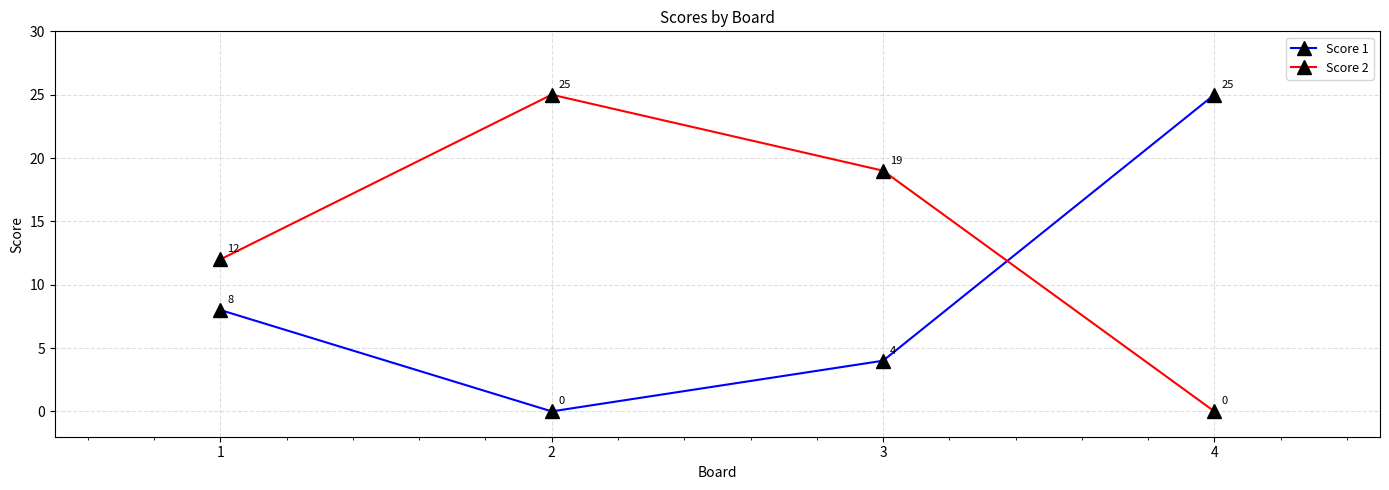

Which series changed the most between 1 and 4?

Score 1